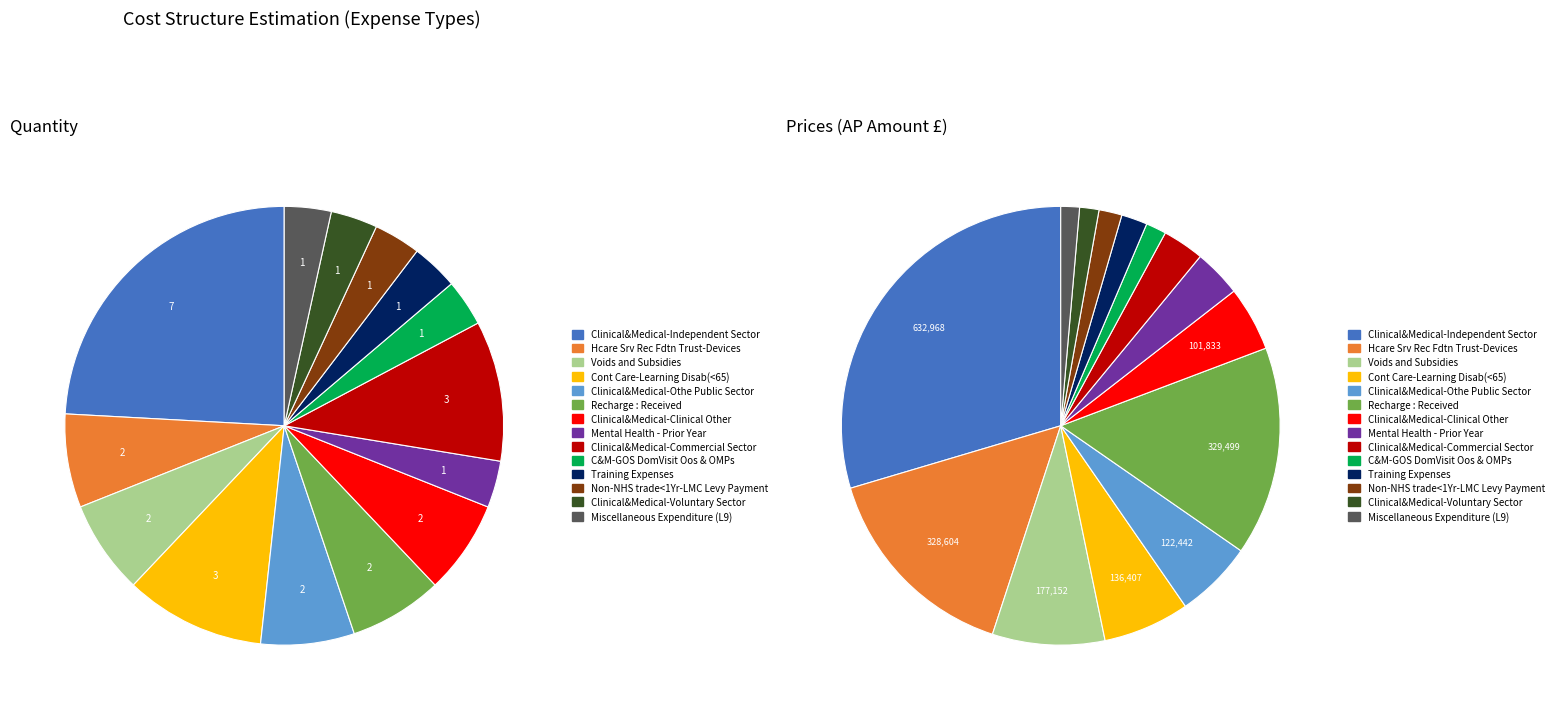

Which has a higher value, Miscellaneous Expenditure (L9) or Clinical&Medical-Othe Public Sector?

Clinical&Medical-Othe Public Sector